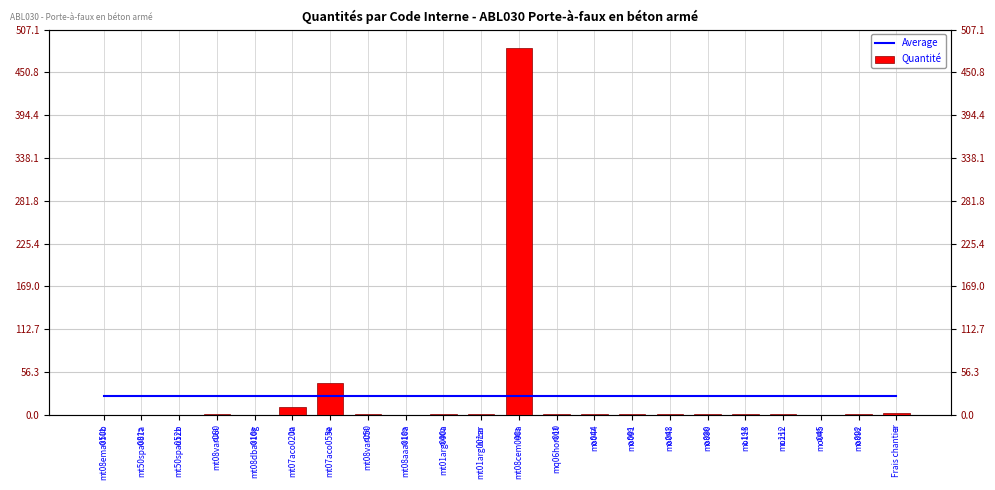

Where is Average nearest to the value 24?

mt08ema050b